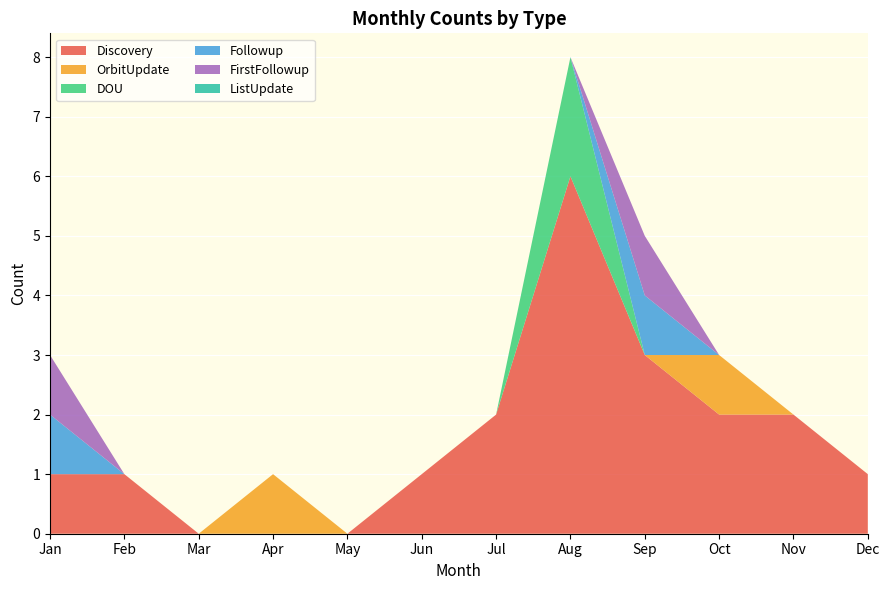

Reading right to left, transcribe all the data shown in this chart.

Discovery: Dec=1	Nov=2	Oct=2	Sep=3	Aug=6	Jul=2	Jun=1	May=0	Apr=0	Mar=0	Feb=1	Jan=1
OrbitUpdate: Dec=0	Nov=0	Oct=1	Sep=0	Aug=0	Jul=0	Jun=0	May=0	Apr=1	Mar=0	Feb=0	Jan=0
DOU: Dec=0	Nov=0	Oct=0	Sep=0	Aug=2	Jul=0	Jun=0	May=0	Apr=0	Mar=0	Feb=0	Jan=0
Followup: Dec=0	Nov=0	Oct=0	Sep=1	Aug=0	Jul=0	Jun=0	May=0	Apr=0	Mar=0	Feb=0	Jan=1
FirstFollowup: Dec=0	Nov=0	Oct=0	Sep=1	Aug=0	Jul=0	Jun=0	May=0	Apr=0	Mar=0	Feb=0	Jan=1
ListUpdate: Dec=0	Nov=0	Oct=0	Sep=0	Aug=0	Jul=0	Jun=0	May=0	Apr=0	Mar=0	Feb=0	Jan=0